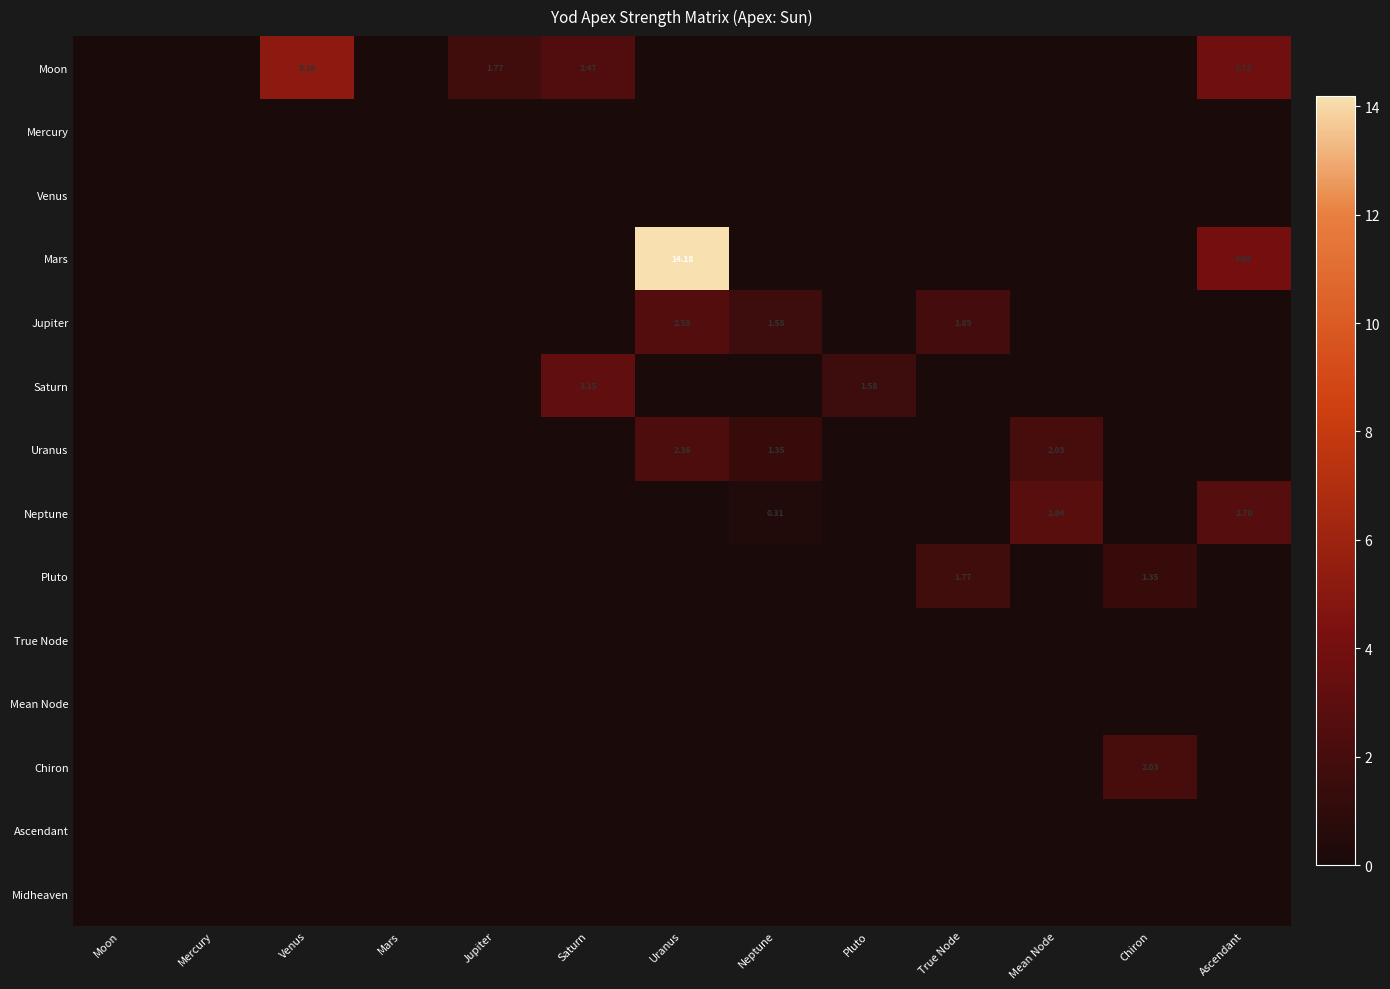

The value of Jupiter at True Node is 1.9. True or false?

True